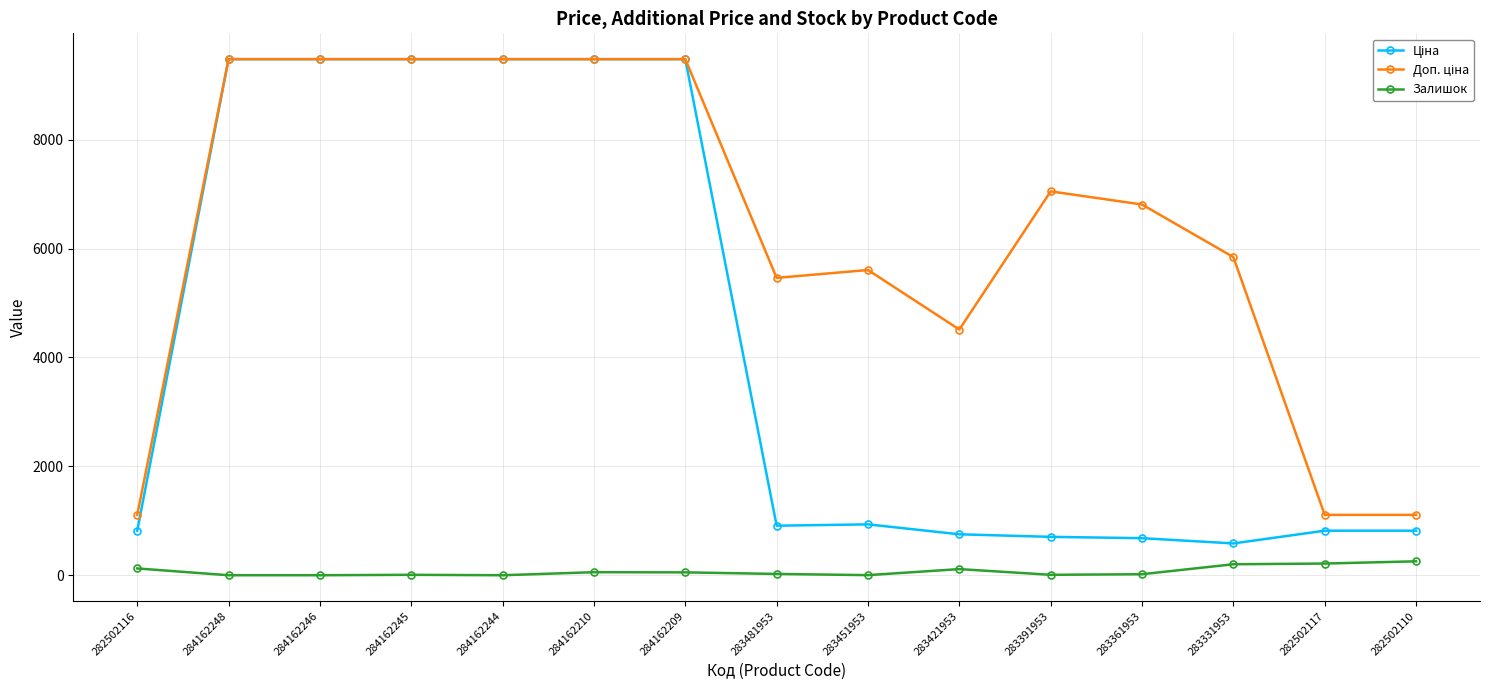

What is the maximum value shown in the chart?

9480.1